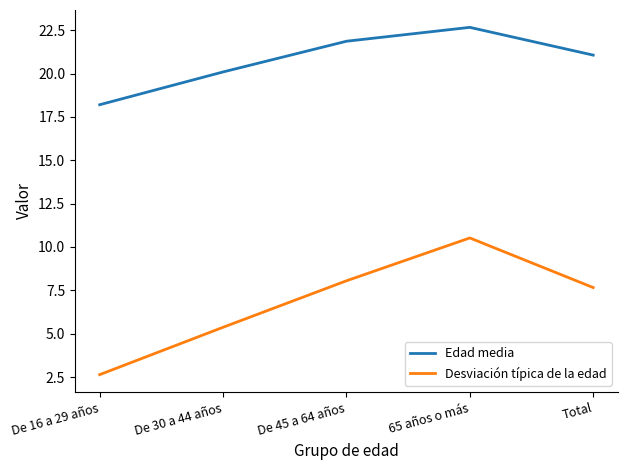

At which category is the sum across all series the highest?

65 años o más